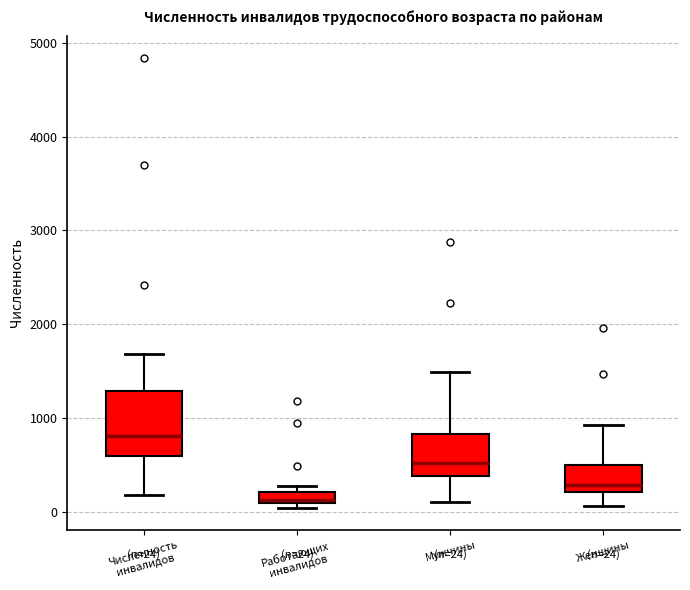

Which box has the lowest median line?

Работающих инвалидов